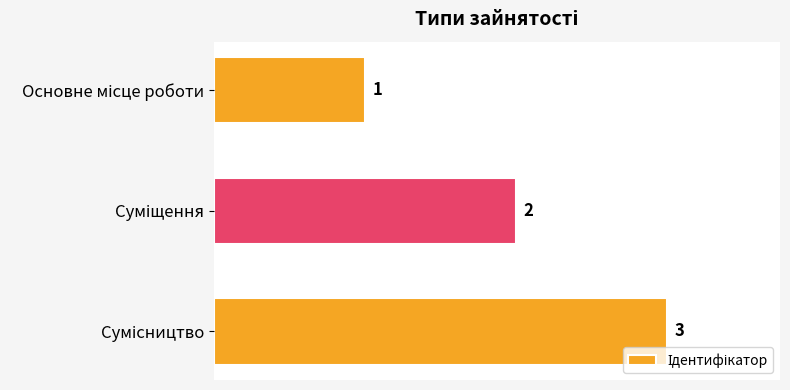

What is the maximum value shown in the chart?

3